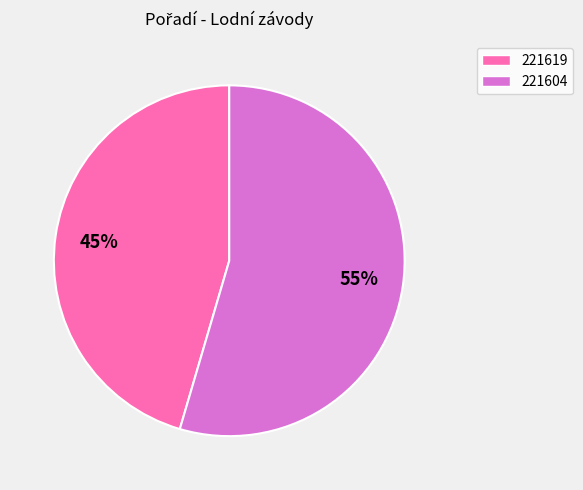

What is the smallest slice in the pie chart?

221619